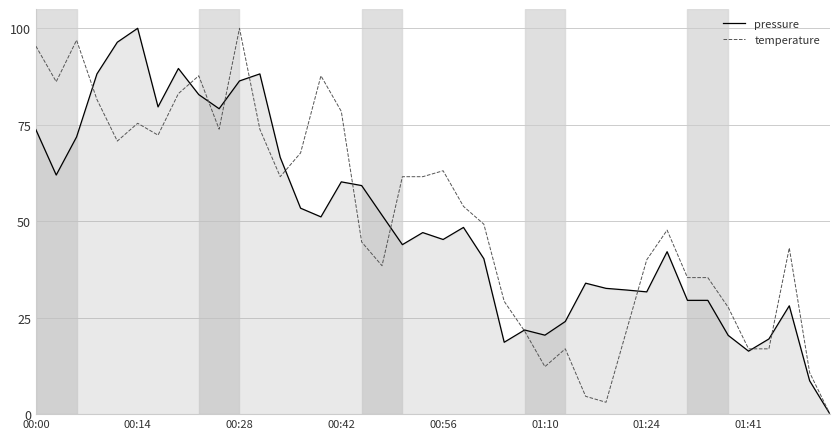

How many values in the temperature series exceed 53?

20